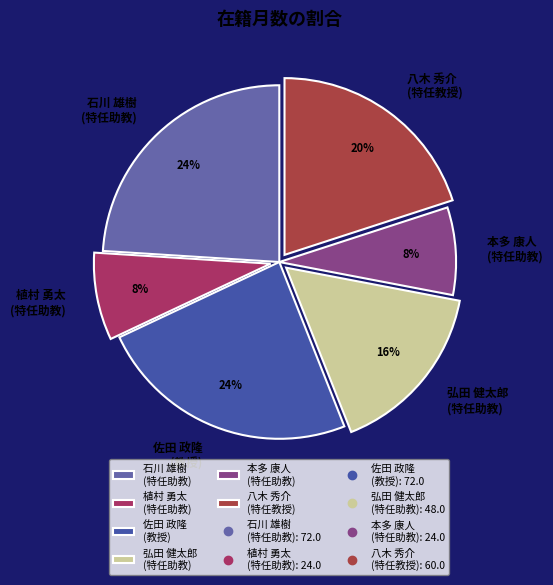

To the nearest percent, what is the combined percentage of 石川 雄樹 (特任助教) and 佐田 政隆 (教授)?

48%